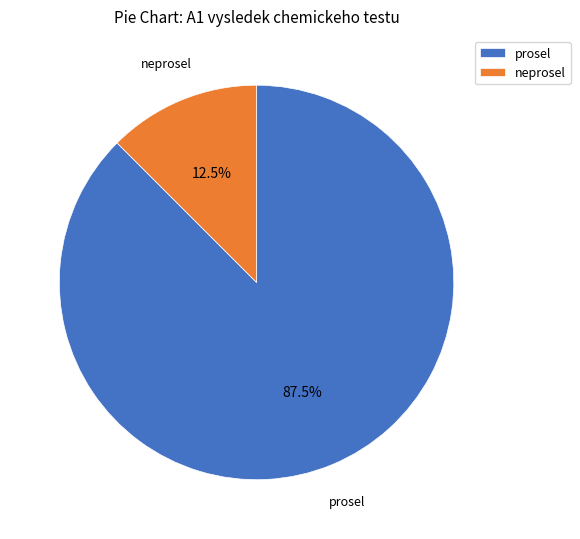

What is the majority slice?

prosel